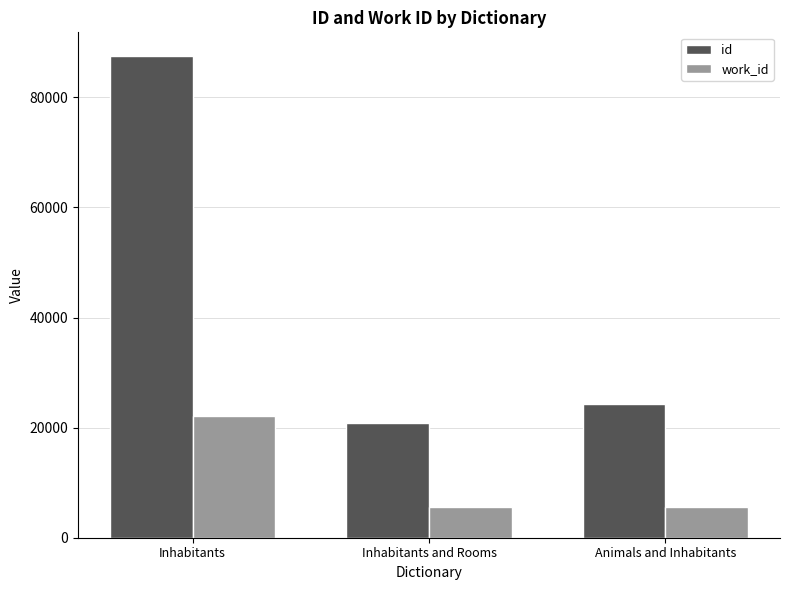

What is the maximum value for work_id?

22028